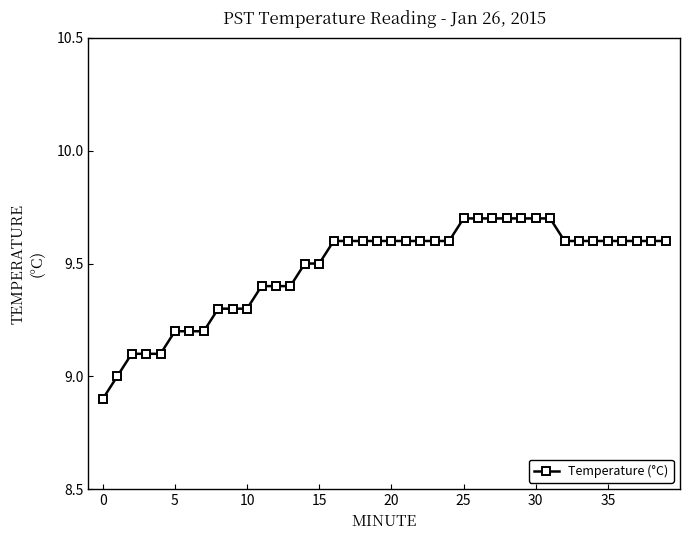

What is the value of the 37th point from the left?

9.6